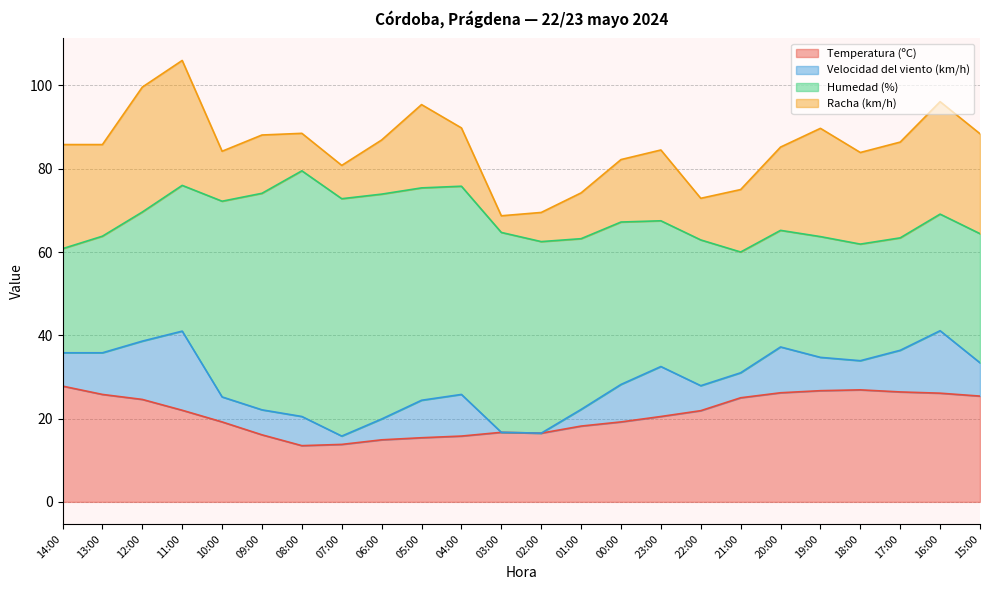

What position from the right is 16:00?

2